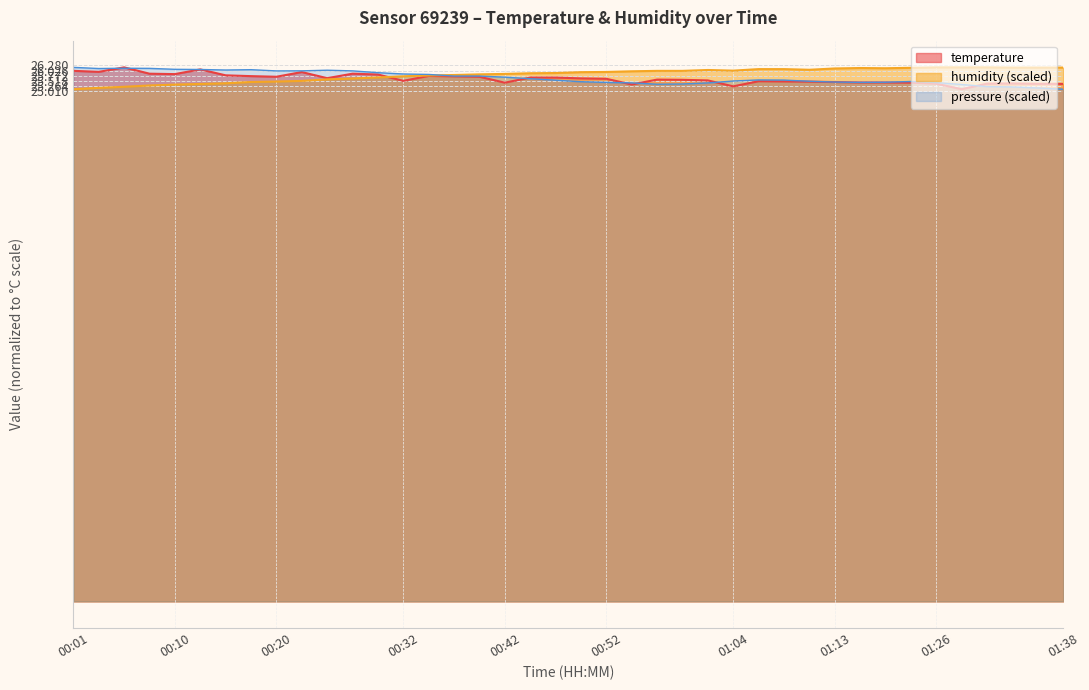

Is it true that temperature equals 25.7 at 00:39?

True